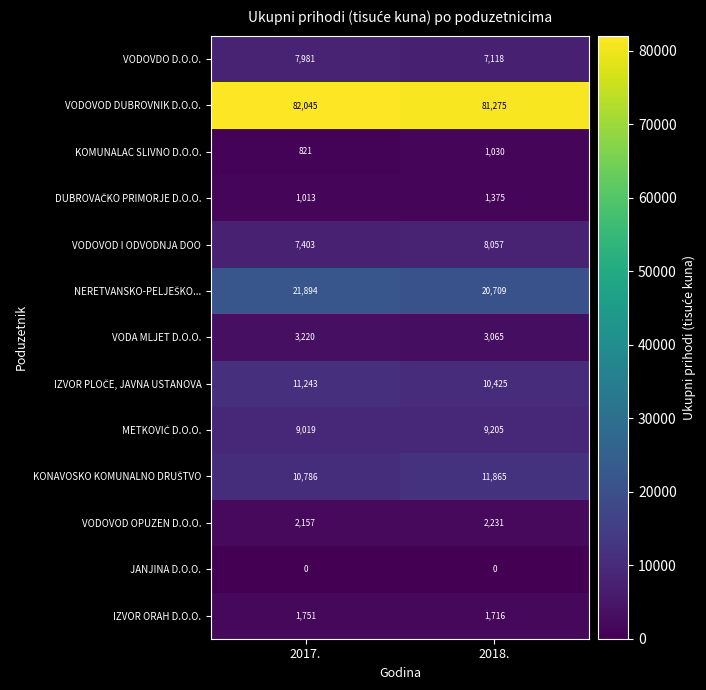

What is the sum of the VODOVDO D.O.O. values at 2017. and 2018.?

15099